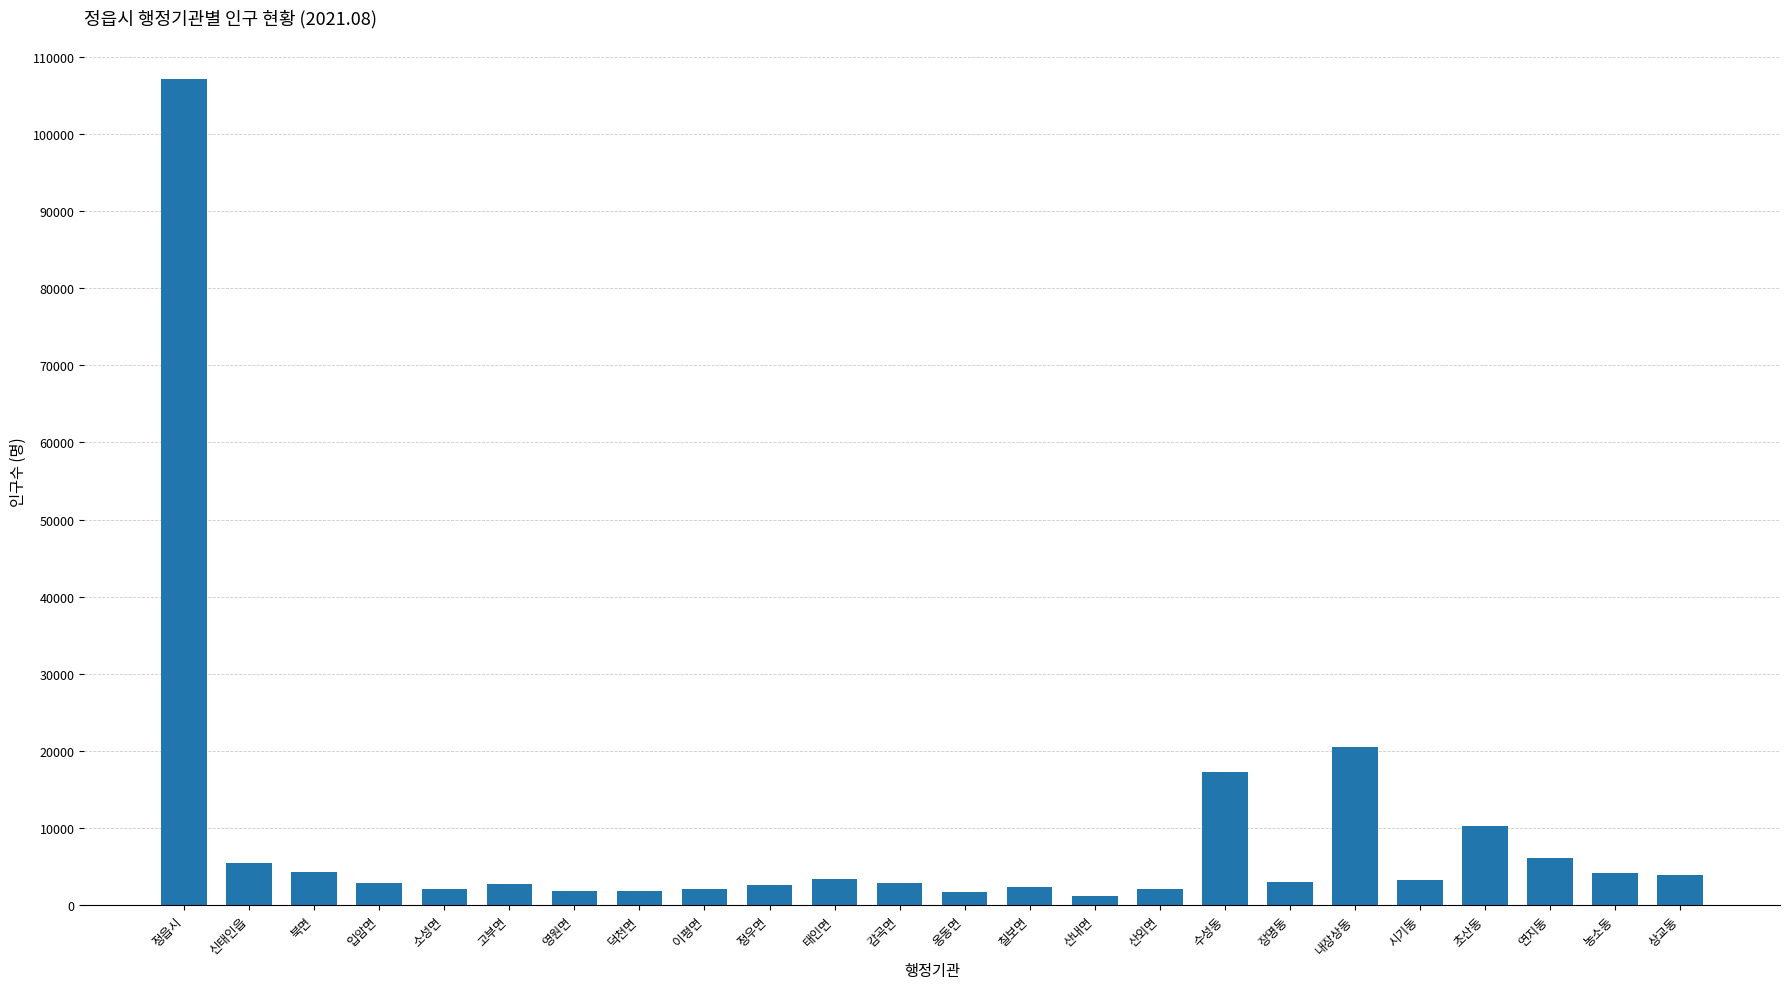

Approximately how many times larger is the value at 태인면 compared to 정우면?

1.3